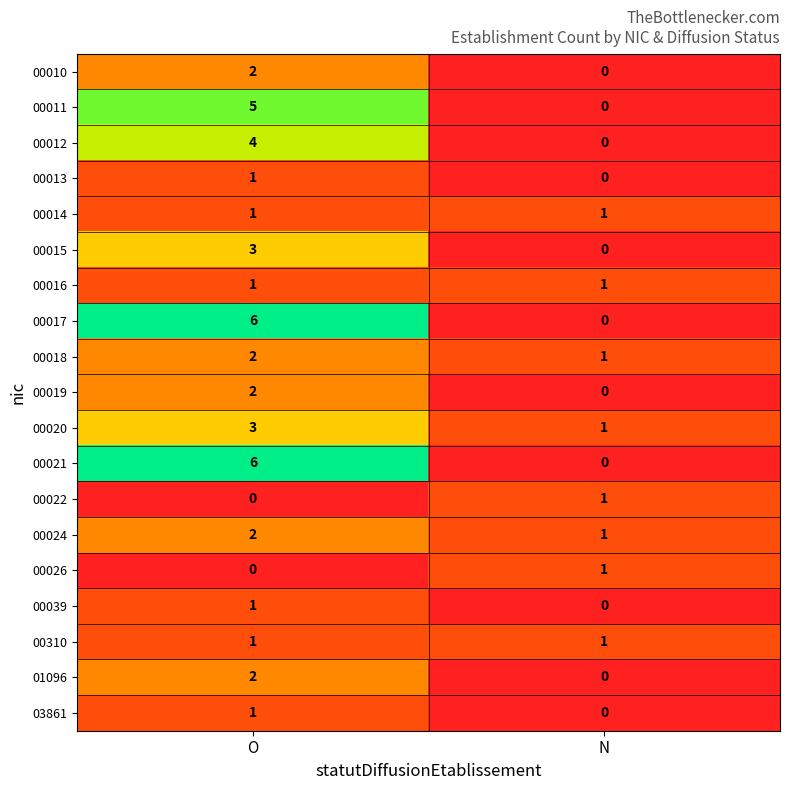

Is the value of 00012 at N greater than the value of 03861 at O?

No